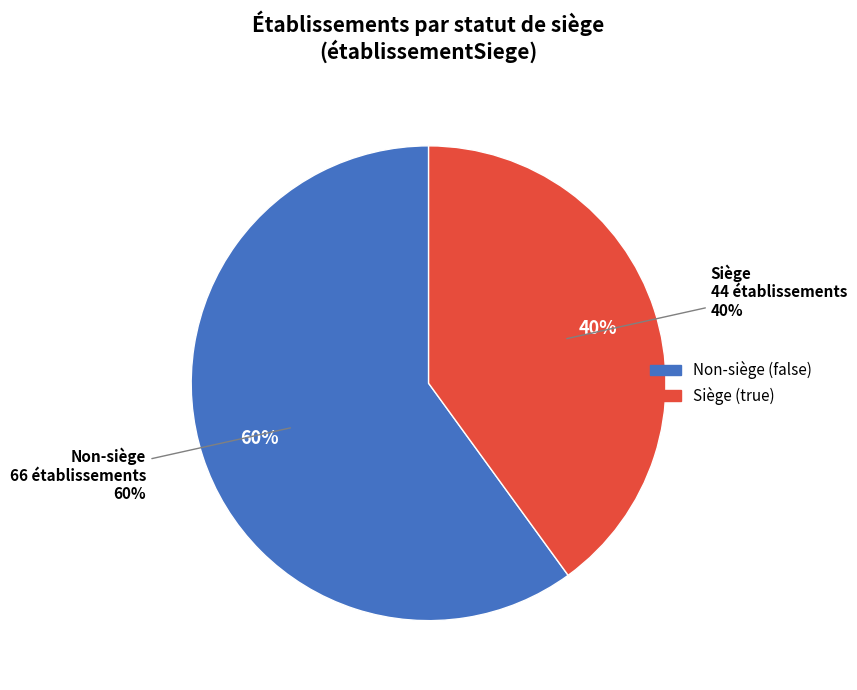

True or false: false accounts for 55% of the total.

False